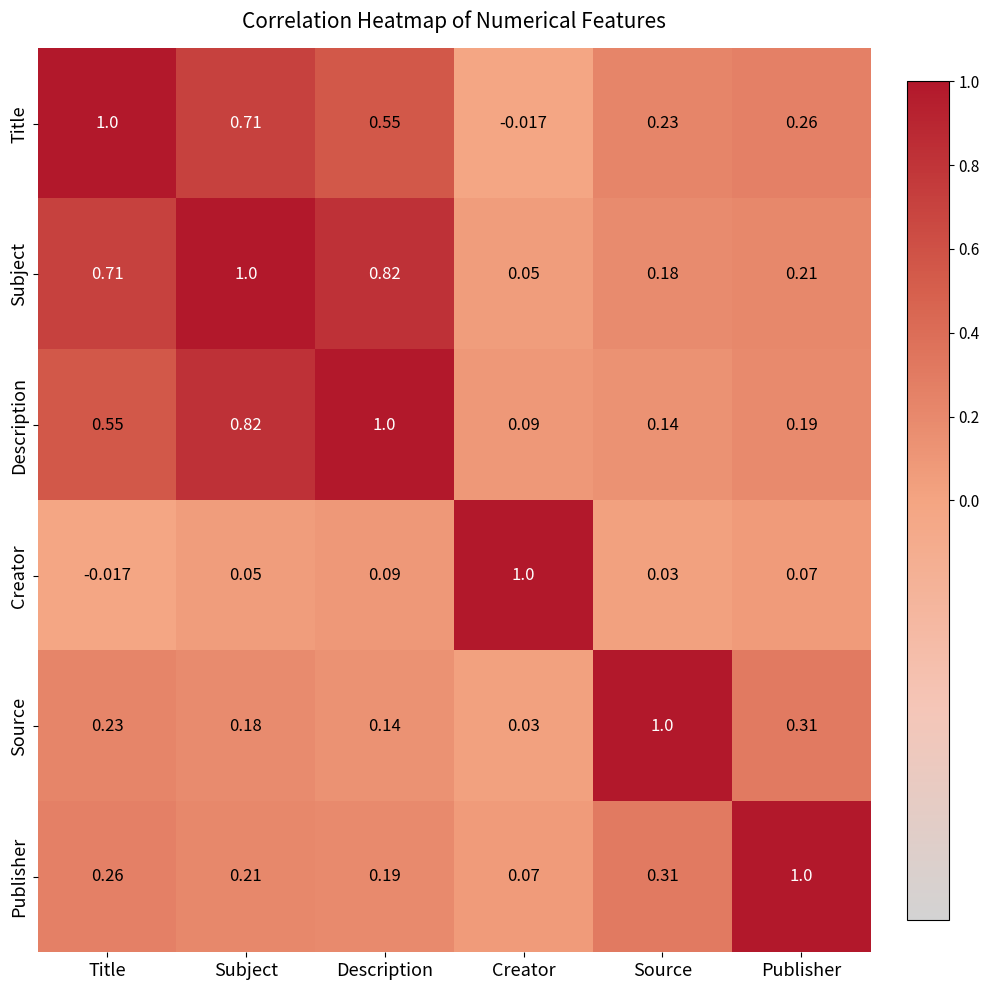

At which label does Creator reach its peak?

Creator